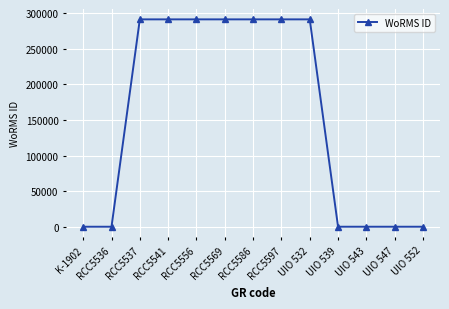

What is the difference between the maximum and minimum values?

291401